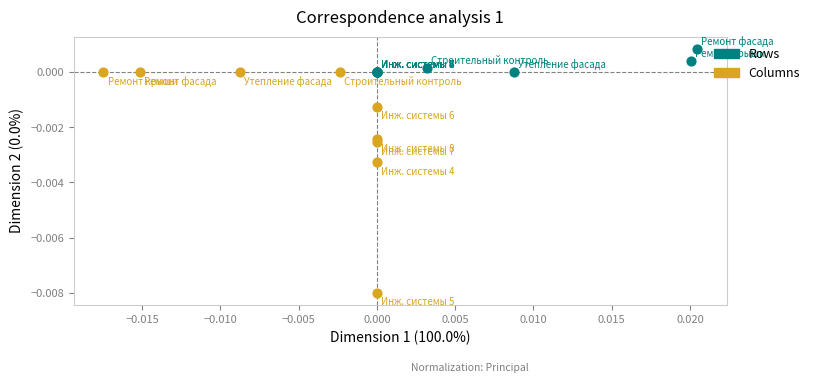

Which series contains the highest Y value?

Rows